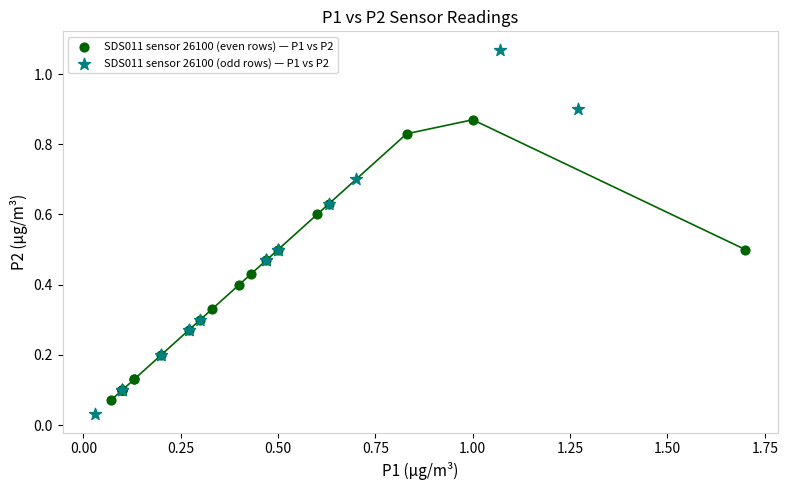

What are all the series names shown in the legend?

SDS011 sensor 26100 (even rows) — P1 vs P2, SDS011 sensor 26100 (odd rows) — P1 vs P2